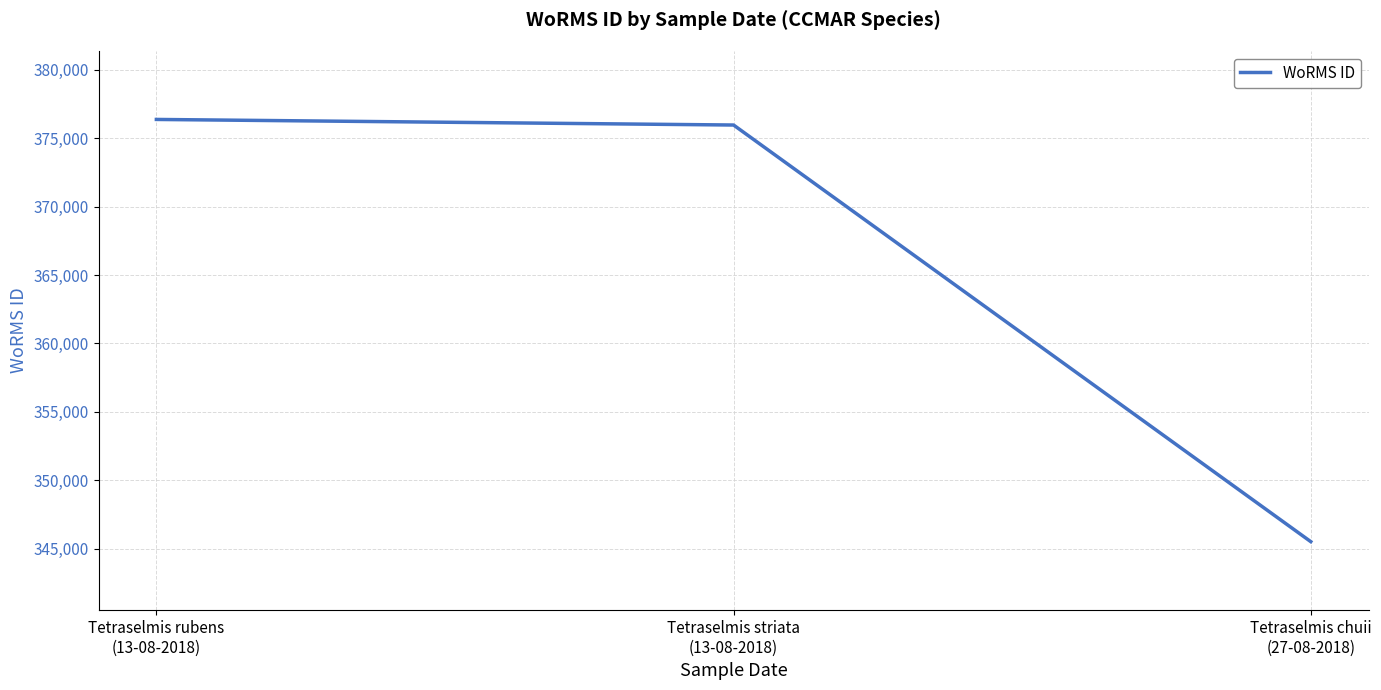

How many lines are shown in the chart?

1